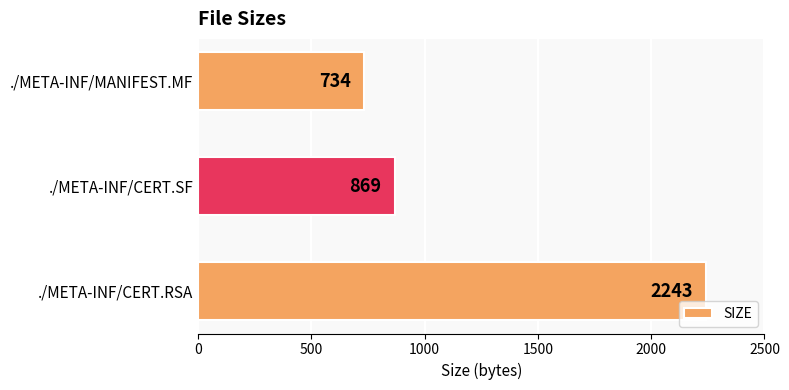

Reading top to bottom, extract all data points from this chart.

734	869	2243